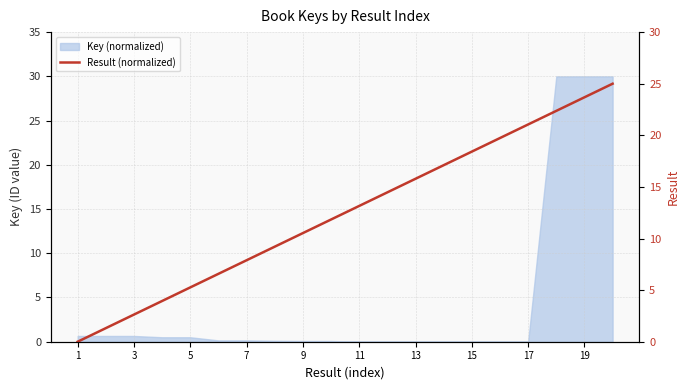

Between 19 and 10, which is larger?

19